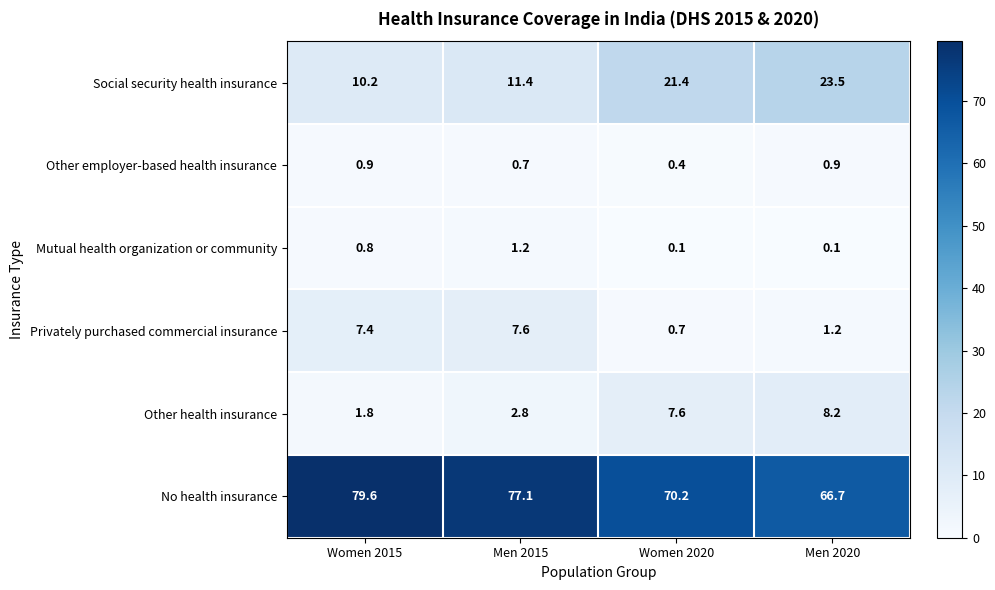

What is the total value across all series at Men 2020?

100.6